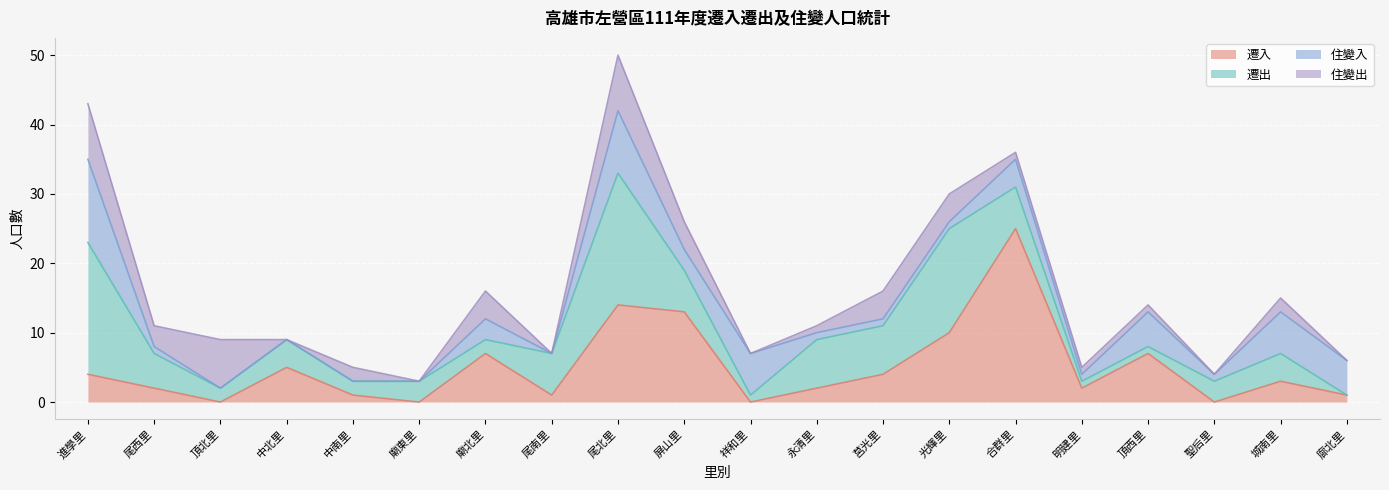

Which has a higher value, 尾西里 or 合群里?

合群里